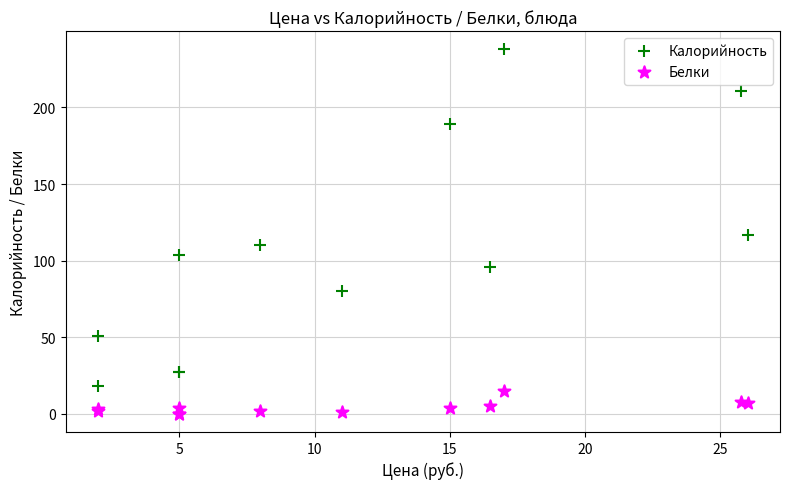

In the Калорийность series, what Y value is closest to 128?

117